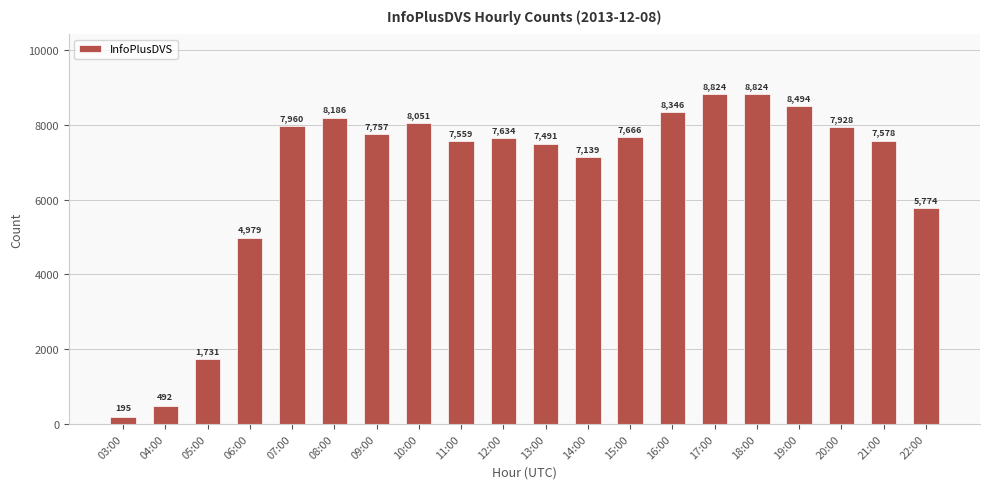

What is the value of the 1st bar from the left?

195